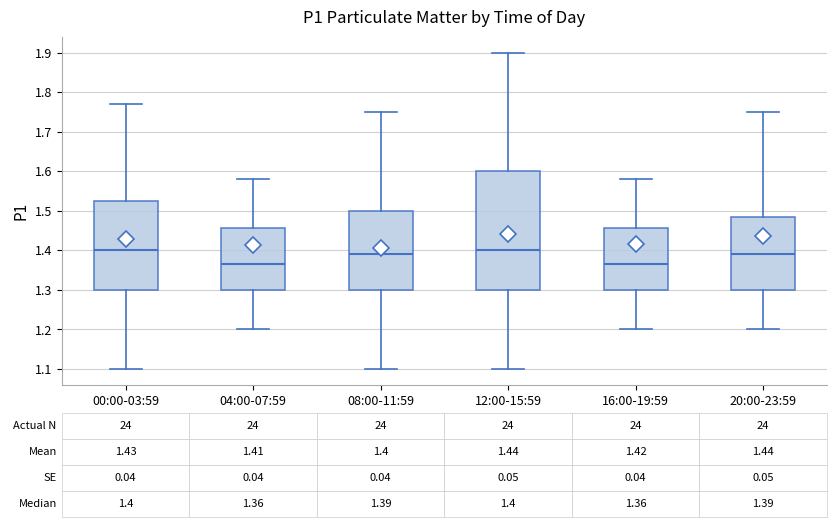

Comparing the boxes themselves (not the whiskers), which one is the tallest?

12:00-15:59